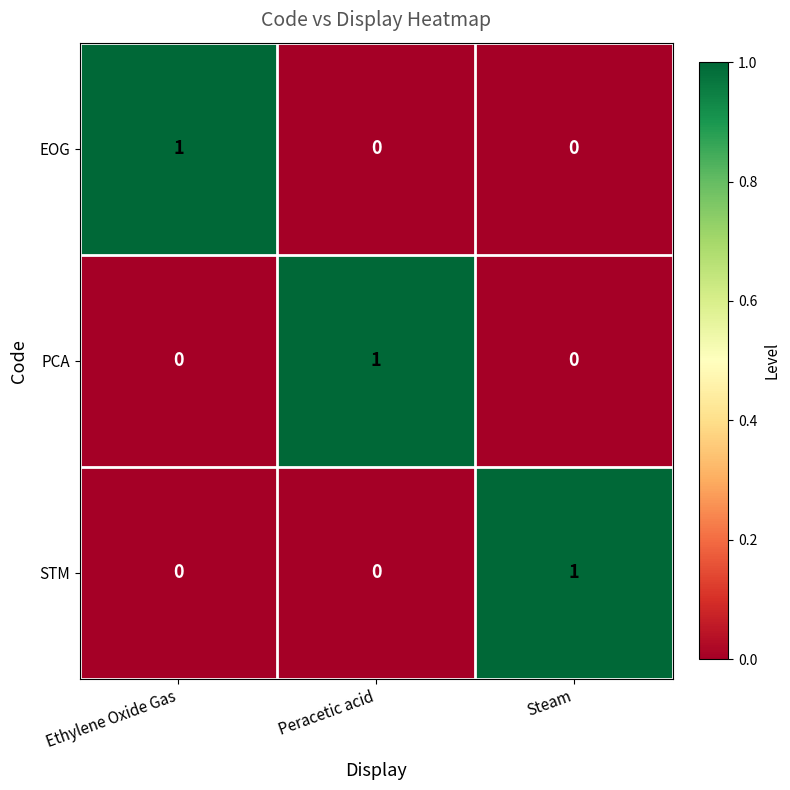

At which label does EOG reach its peak?

Ethylene Oxide Gas